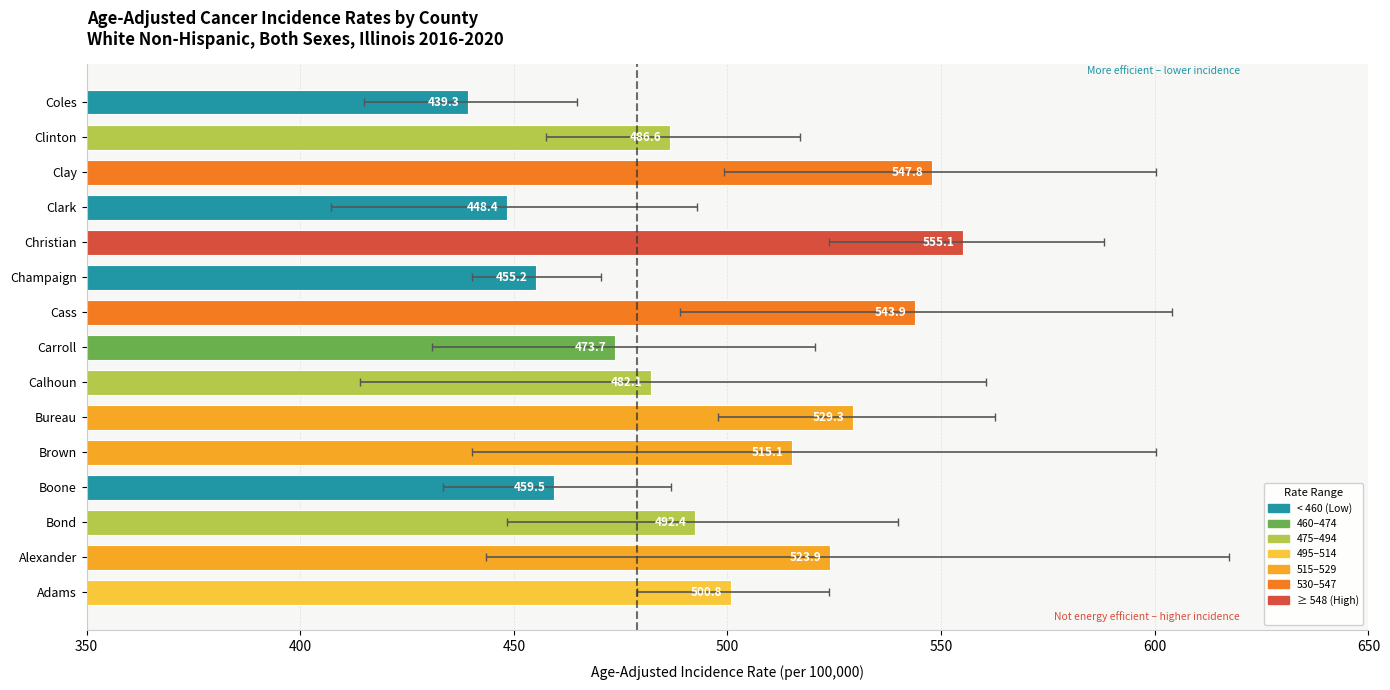

Reading left to right, what are all the values shown in this chart?

Adams=500.8	Alexander=523.9	Bond=492.4	Boone=459.5	Brown=515.1	Bureau=529.3	Calhoun=482.1	Carroll=473.7	Cass=543.9	Champaign=455.2	Christian=555.1	Clark=448.4	Clay=547.8	Clinton=486.6	Coles=439.3